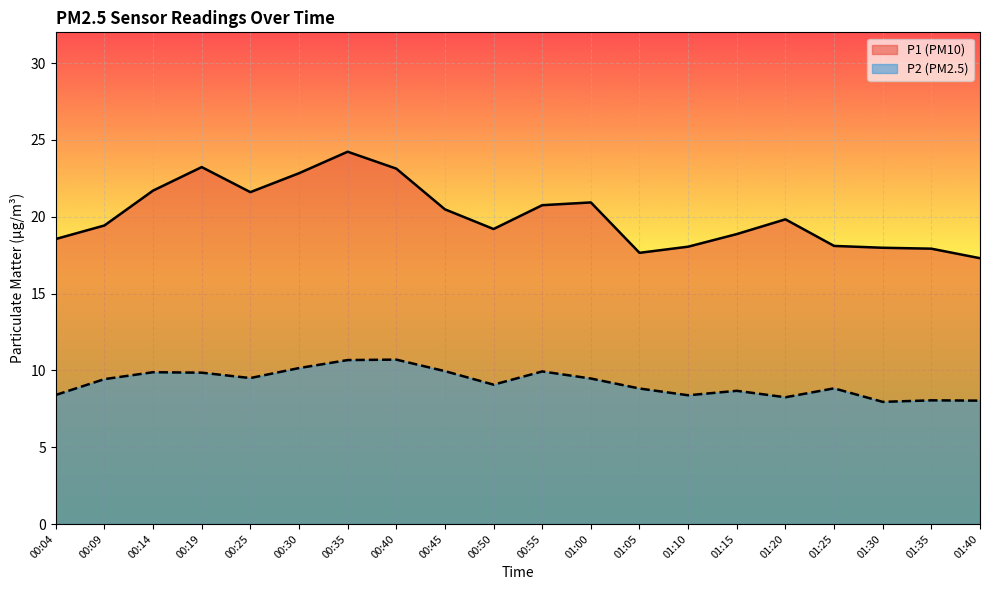

Rank the series at 01:15 from lowest to highest value.

P2 (PM2.5), P1 (PM10)